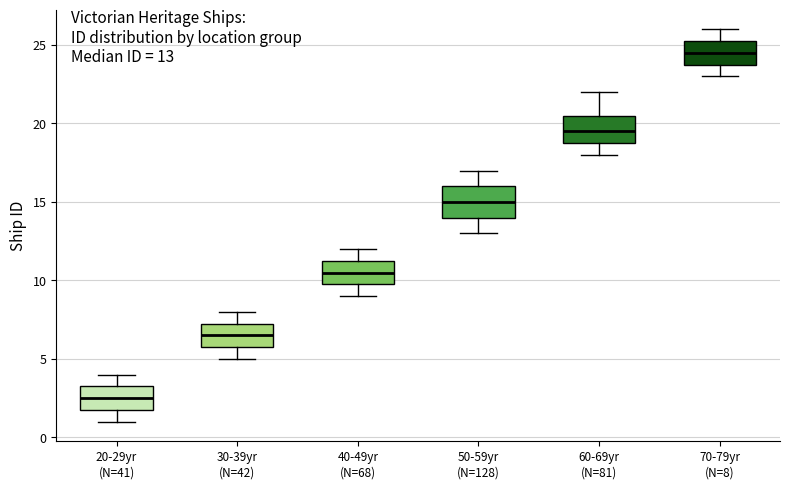

Which box has the lowest median line?

20-29yr (N=41)